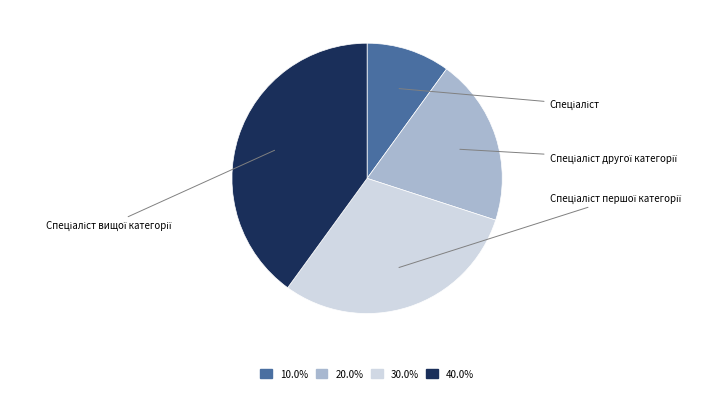

Is there a majority slice in this chart?

No